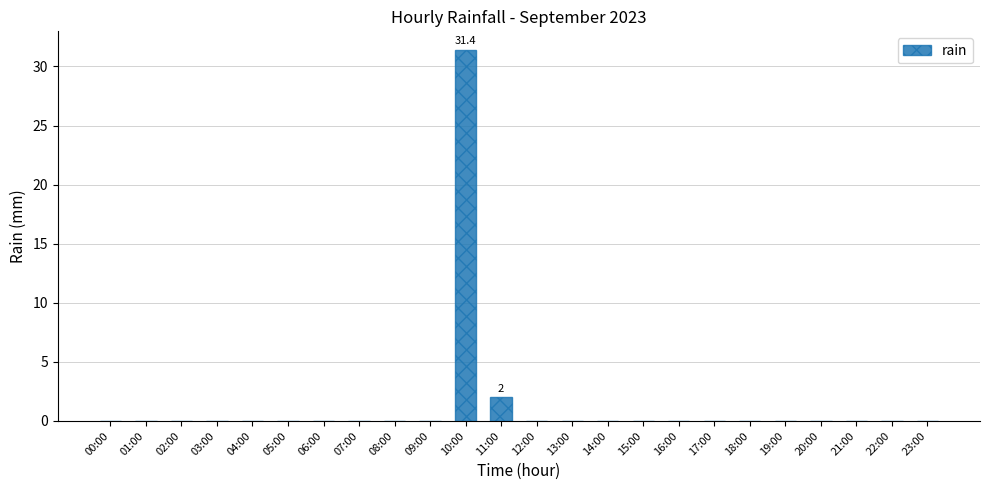

What is the change in value from 11:00 to 21:00?

-2.0